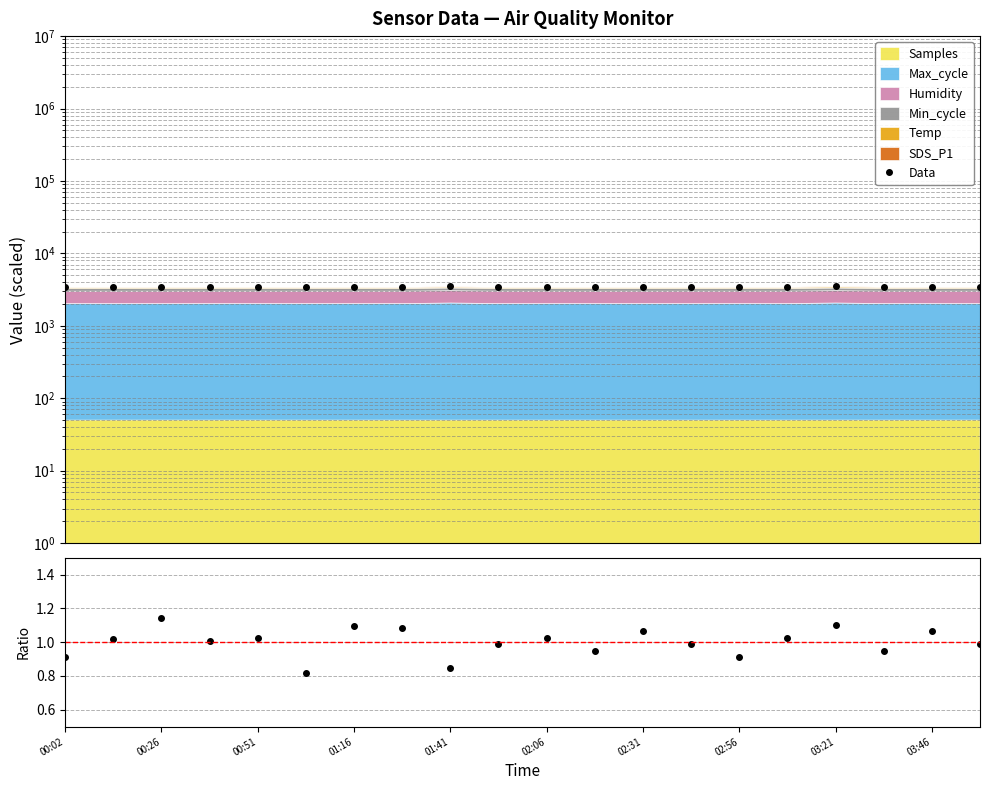

How many values in the SDS_P1/Humidity ratio series exceed 1?

11